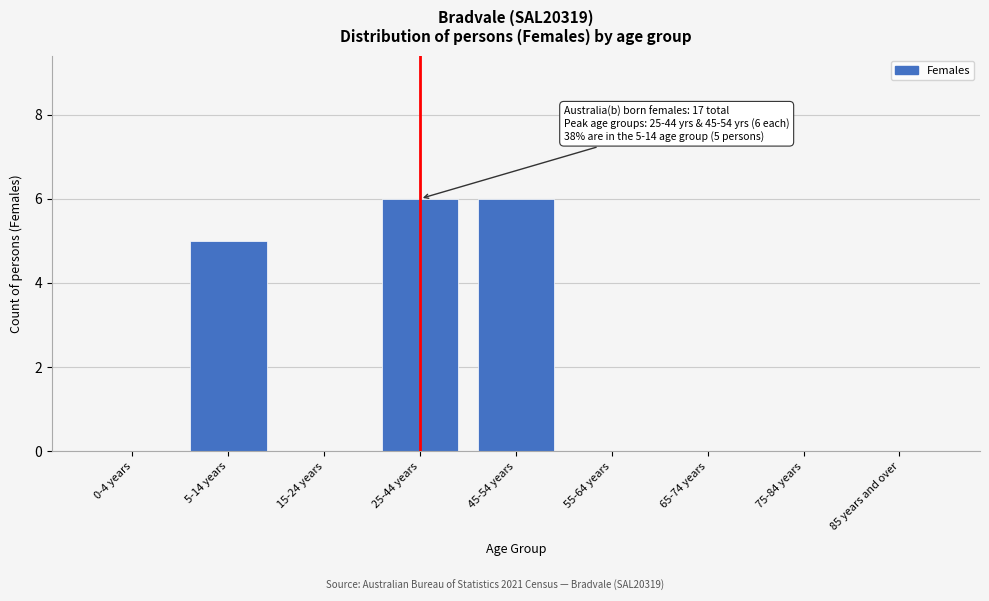

Reading right to left, extract all data points from this chart.

85 years and over=0	75-84 years=0	65-74 years=0	55-64 years=0	45-54 years=6	25-44 years=6	15-24 years=0	5-14 years=5	0-4 years=0